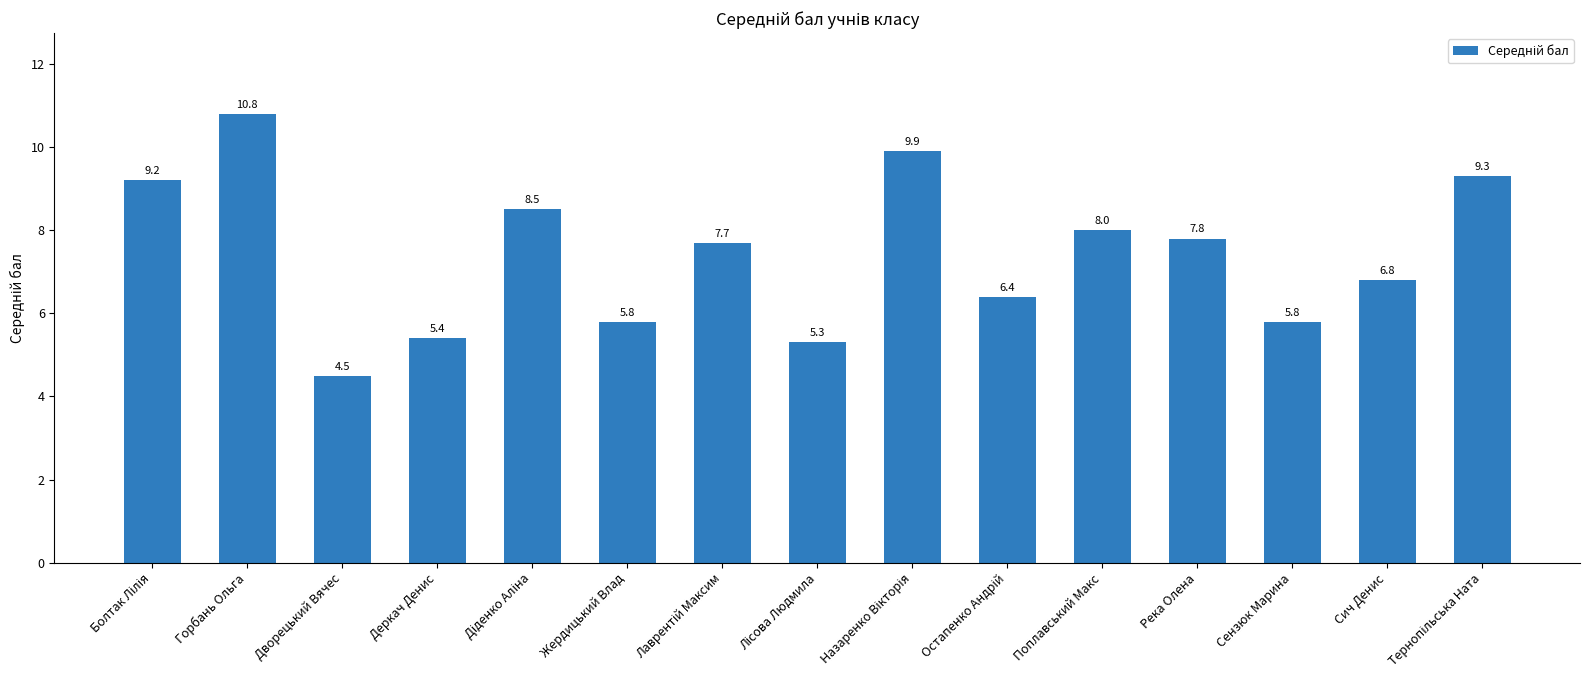

What is the change in value from Сензюк Марина to Сич Денис?

+1.0